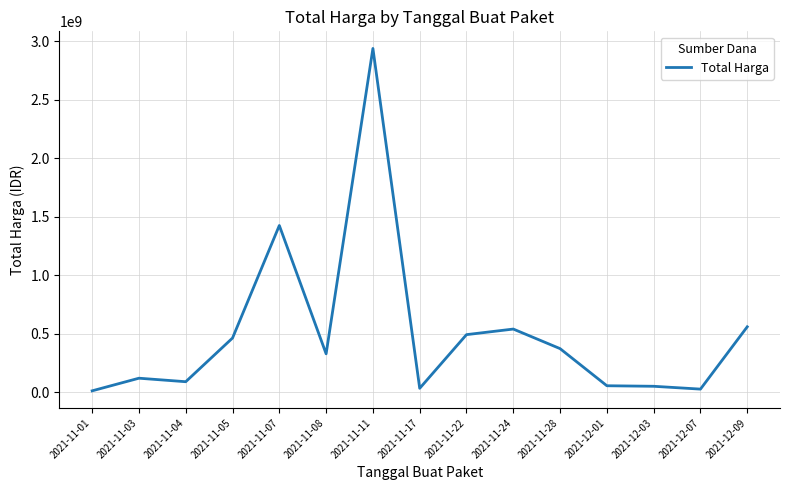

What is the maximum value shown in the chart?

2938963240